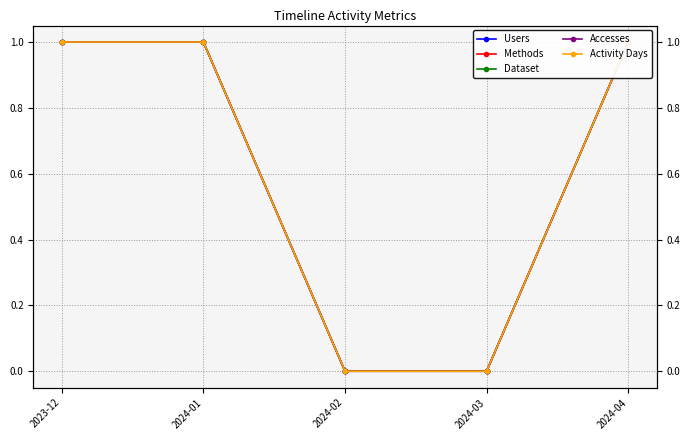

Reading left to right, what are all the values shown in this chart?

Users: 2023-12=1	2024-01=1	2024-02=0	2024-03=0	2024-04=1
Methods: 2023-12=1	2024-01=1	2024-02=0	2024-03=0	2024-04=1
Dataset: 2023-12=1	2024-01=1	2024-02=0	2024-03=0	2024-04=1
Accesses: 2023-12=1	2024-01=1	2024-02=0	2024-03=0	2024-04=1
Activity Days: 2023-12=1	2024-01=1	2024-02=0	2024-03=0	2024-04=1